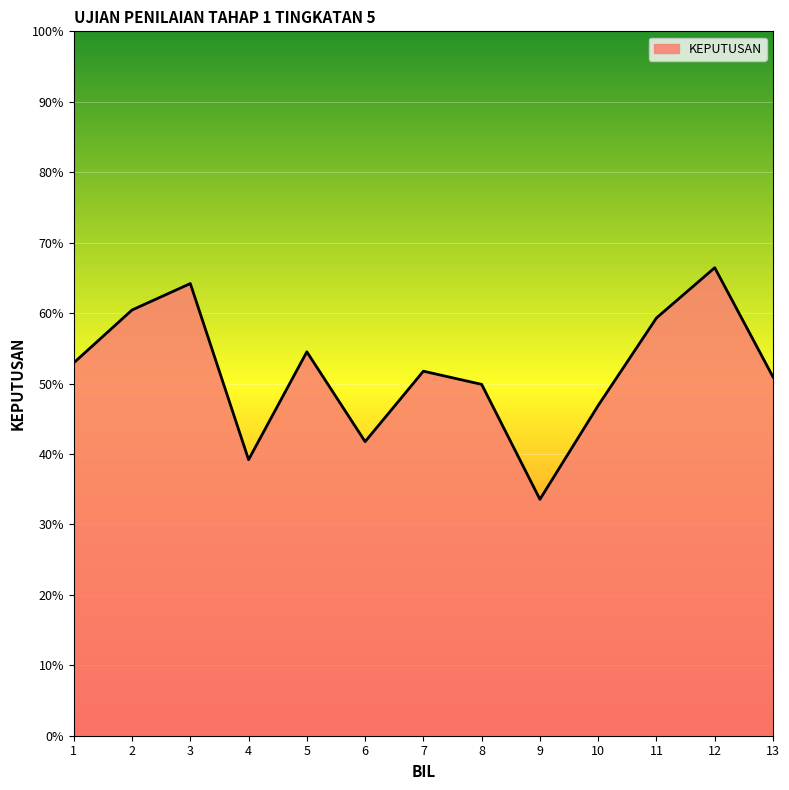

What is the value of the 2nd point from the left?

0.6